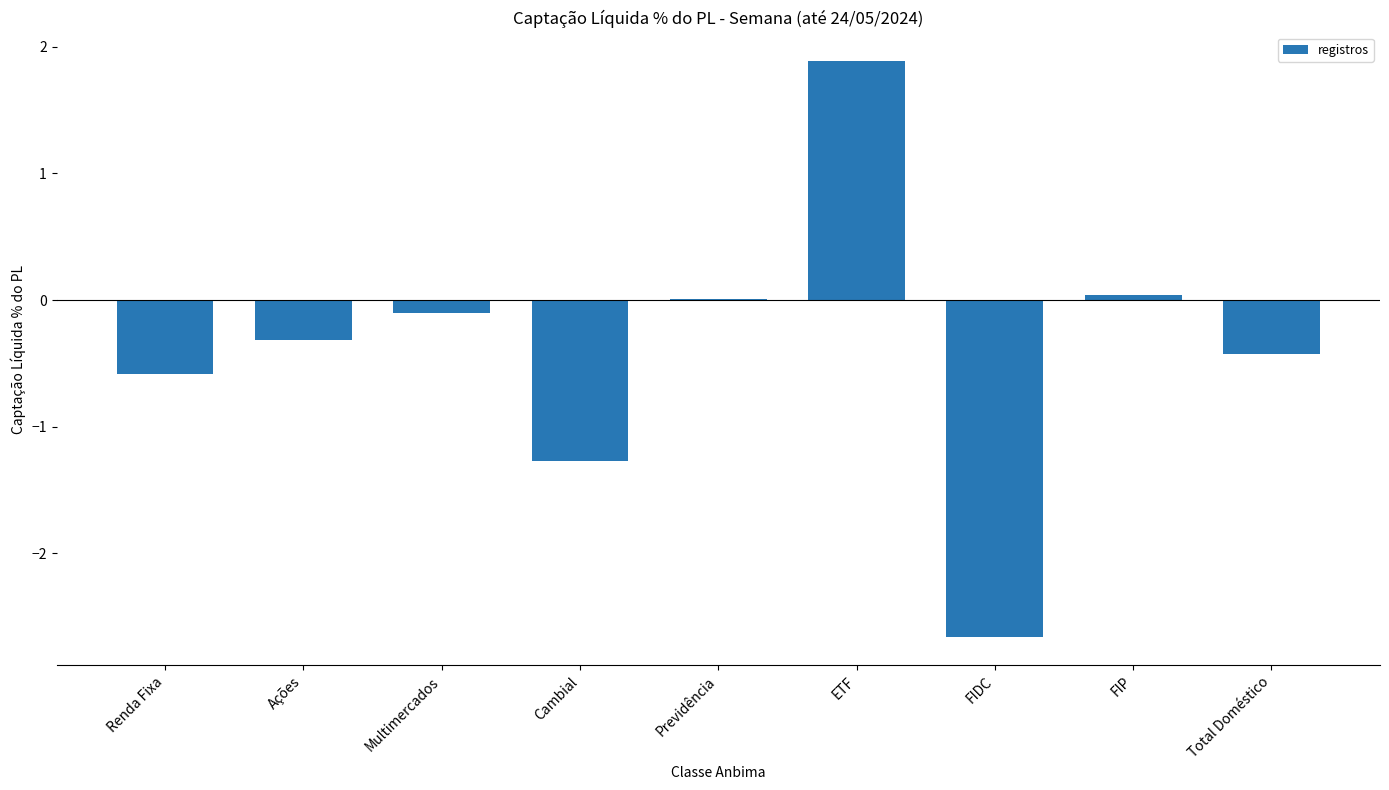

The value at Cambial is -1.3. True or false?

True